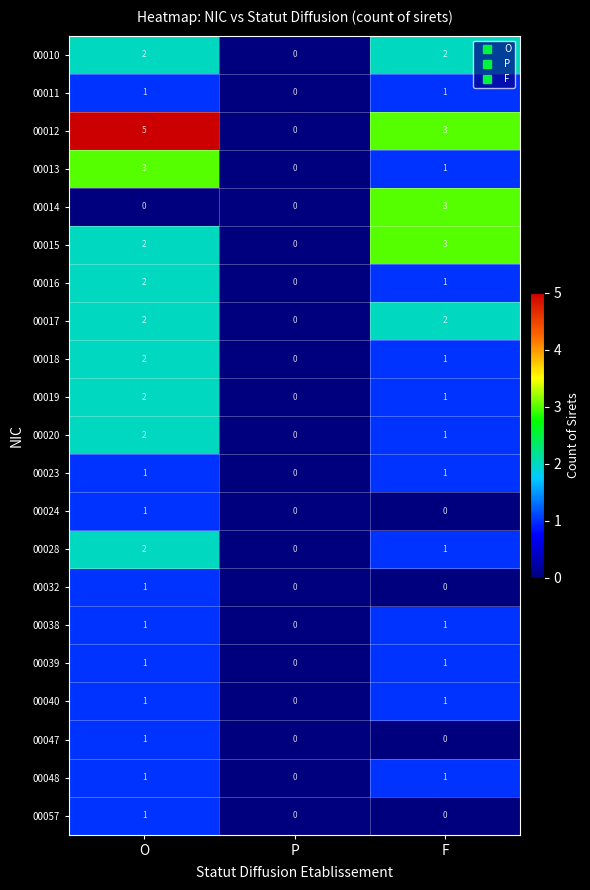

What is the greatest value displayed?

5